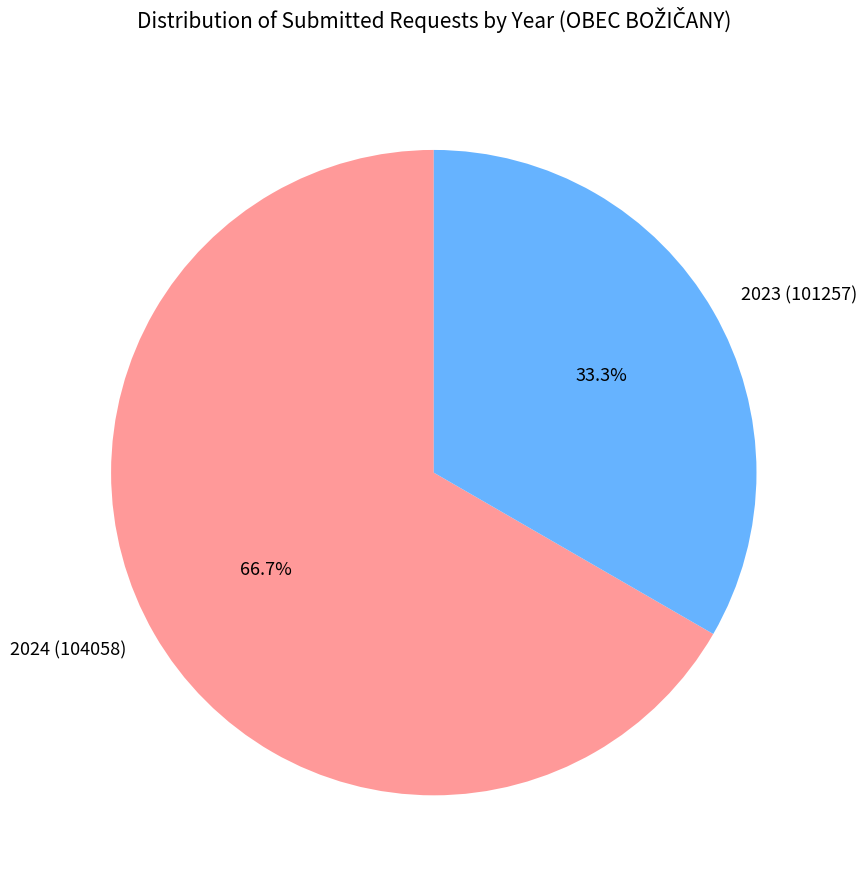

To the nearest percent, what is the difference between the largest and smallest slice percentages?

33%